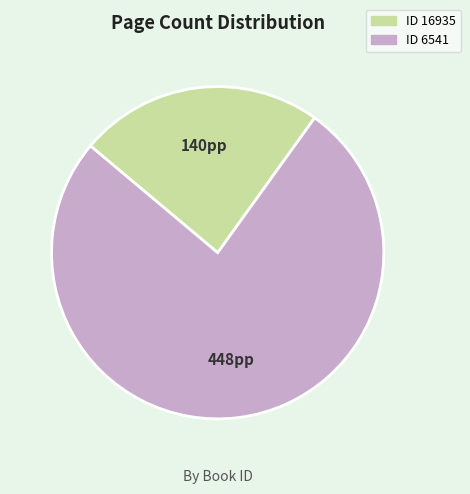

Is there a majority slice in this chart?

Yes